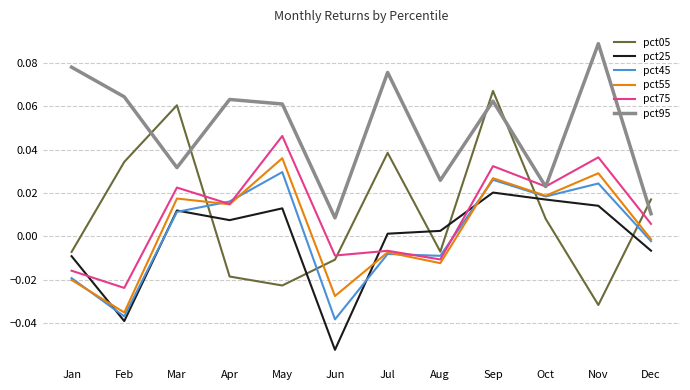

Does the chart have visible grid lines?

Yes